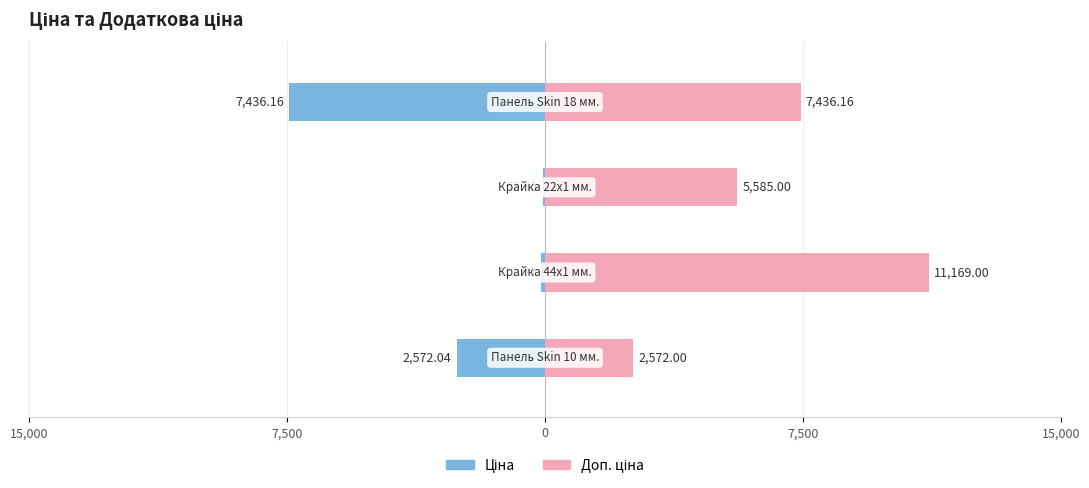

How many groups of bars are there?

4